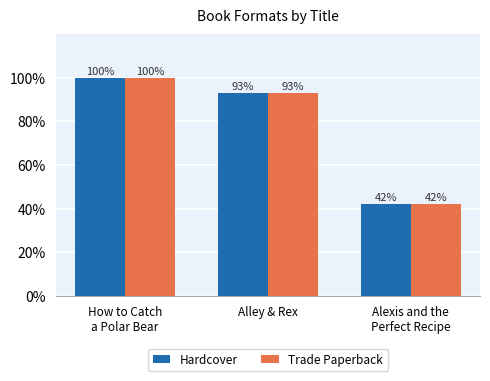

Rank the categories by Hardcover value from lowest to highest.

Alexis and the
Perfect Recipe, Alley & Rex, How to Catch
a Polar Bear